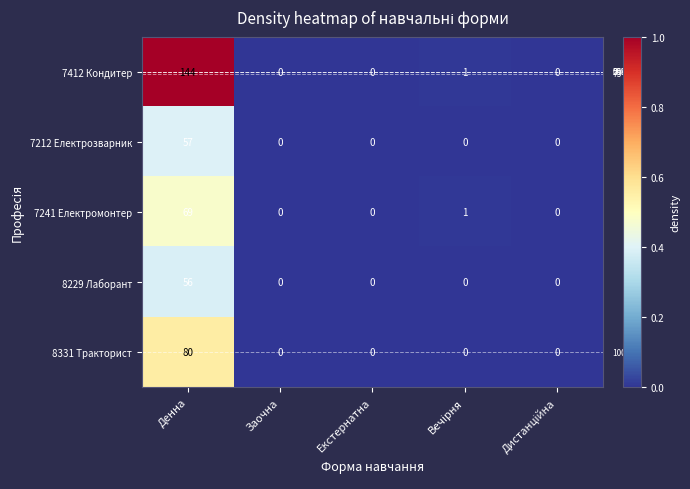

Which series has the widest spread of values?

7412 Кондитер